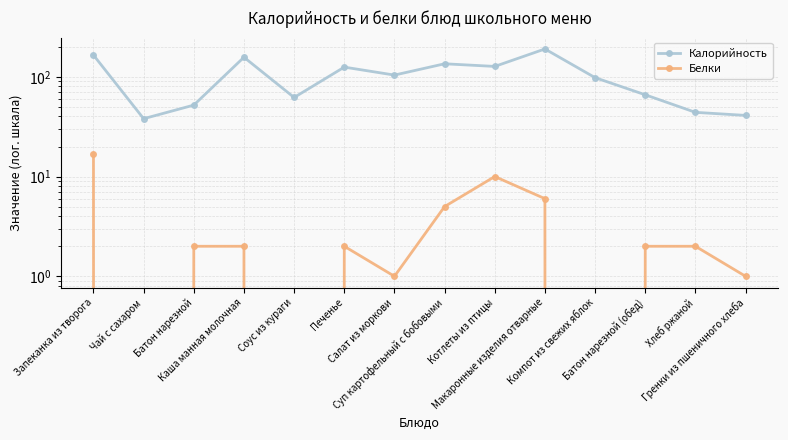

What is the sum of the Калорийность values at Каша манная молочная and Батон нарезной?

209